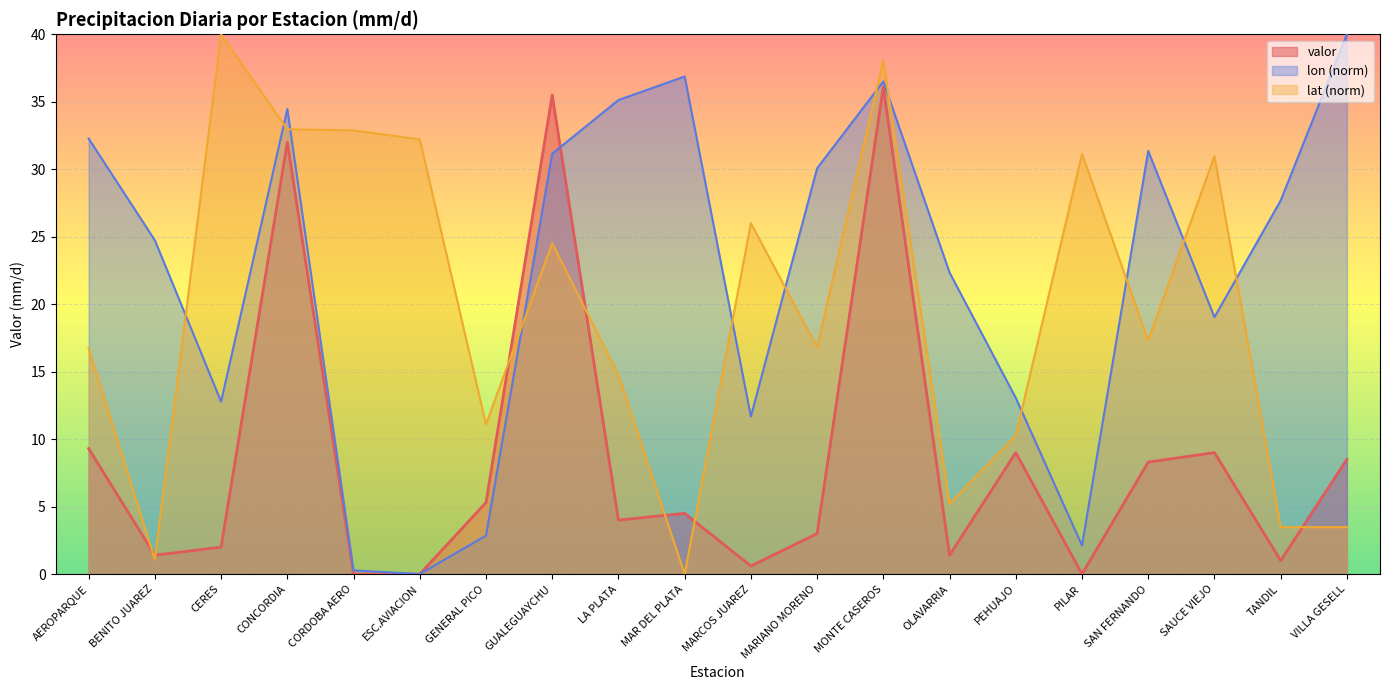

How many data points in lon are less than 27?

10